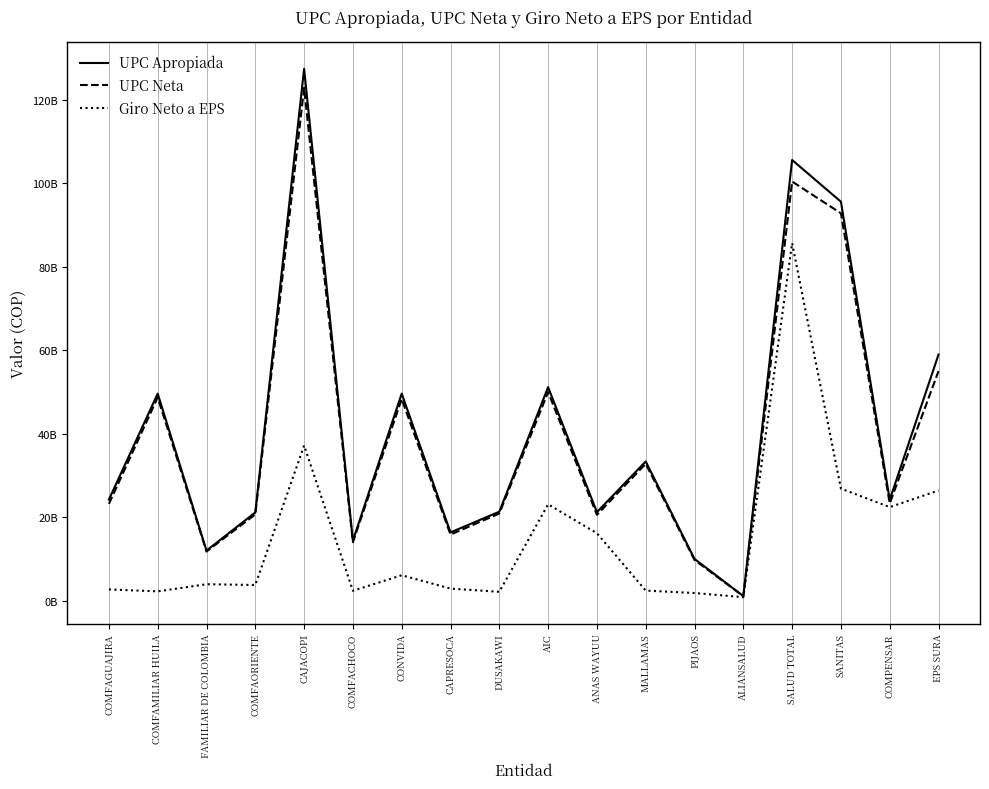

What is the smallest value displayed?

835477940.2